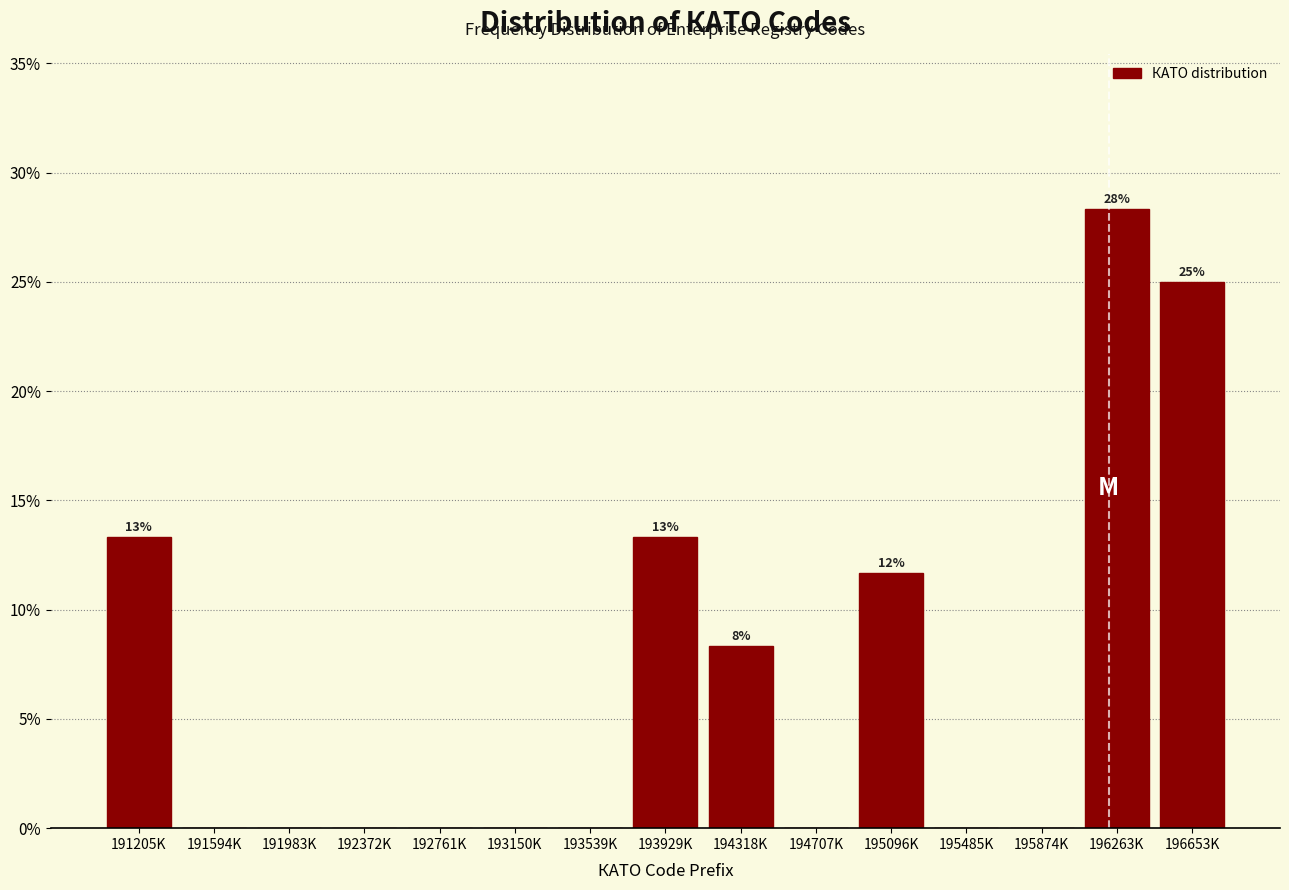

Reading right to left, extract all data points from this chart.

196653K=25.0	196263K=28.3	195874K=0.0	195485K=0.0	195096K=11.7	194707K=0.0	194318K=8.3	193929K=13.3	193539K=0.0	193150K=0.0	192761K=0.0	192372K=0.0	191983K=0.0	191594K=0.0	191205K=13.3